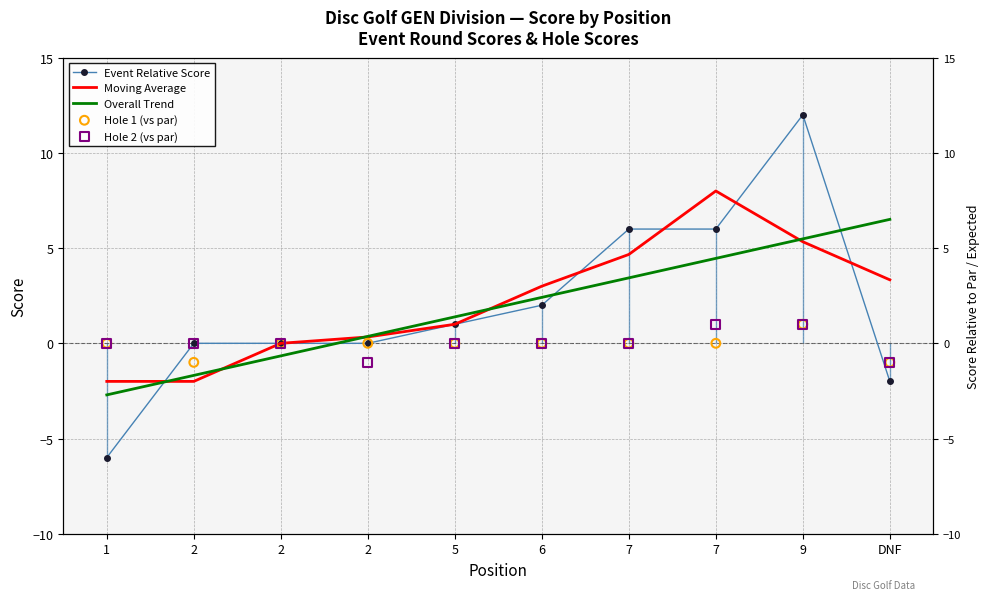

Which series has the largest total across all categories?

Moving Average